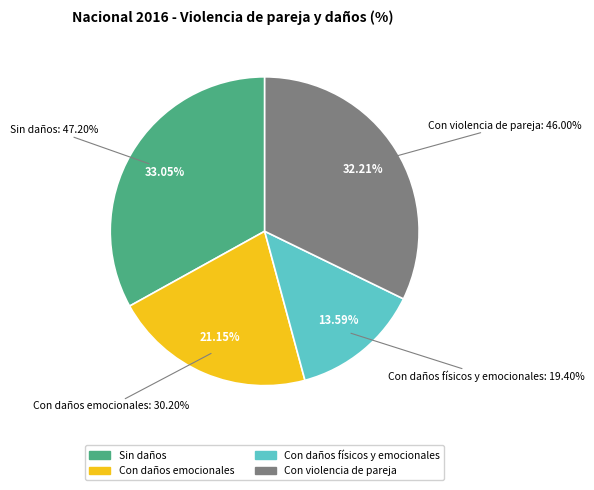

Rank the categories by value from lowest to highest.

Con daños físicos y emocionales, Con daños emocionales, Con violencia de pareja, Sin daños